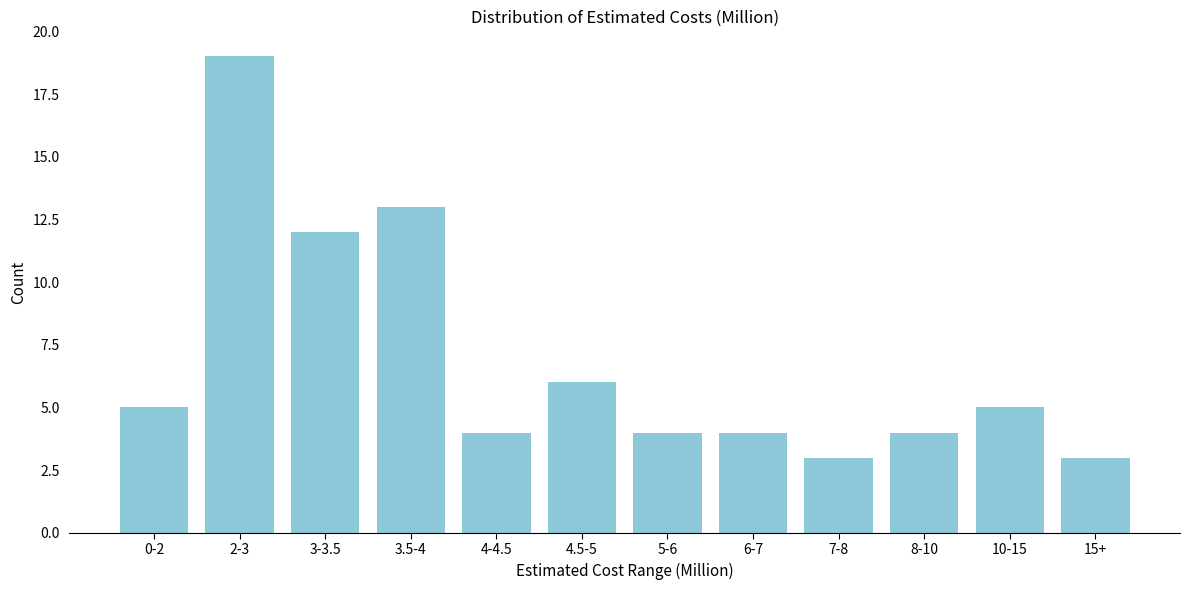

Reading right to left, what are all the values shown in this chart?

15+=3	10-15=5	8-10=4	7-8=3	6-7=4	5-6=4	4.5-5=6	4-4.5=4	3.5-4=13	3-3.5=12	2-3=19	0-2=5